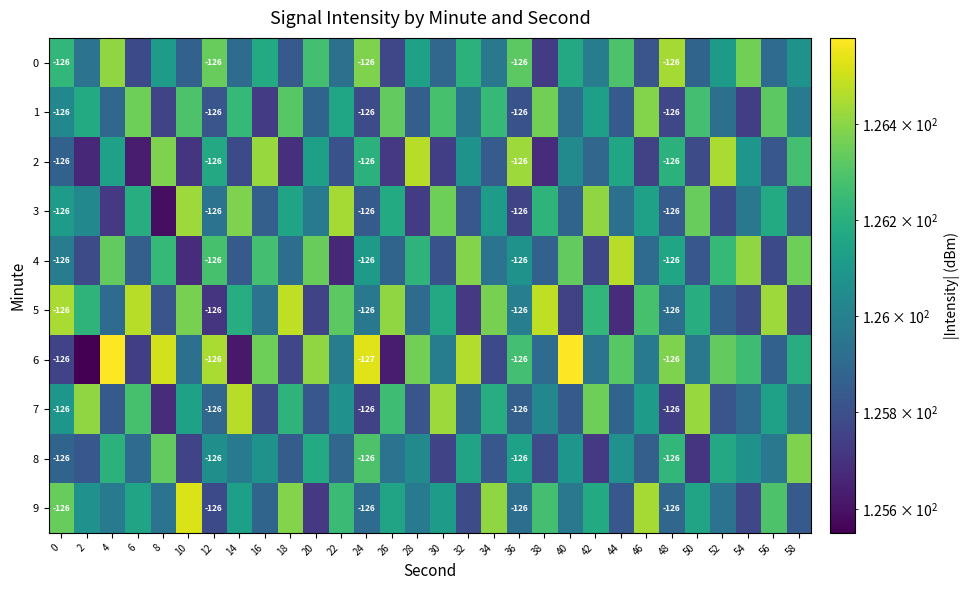

What is the difference between the highest and lowest values at 36?

0.0